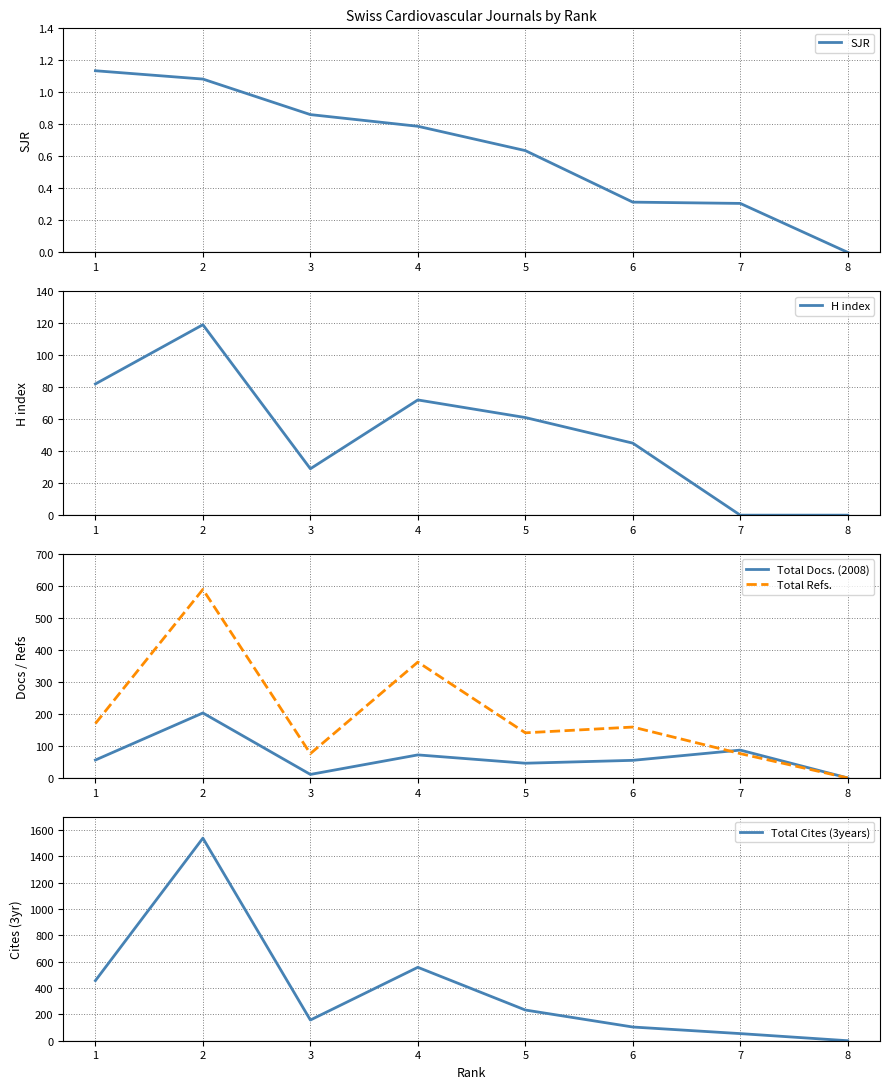

The value of Total Docs. (2008) at 5 is 46. True or false?

True